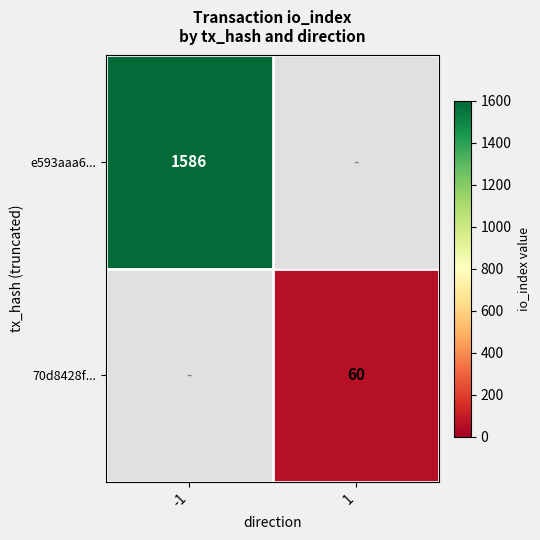

The e593aaa6... series shows 1586 at -1. True or false?

True